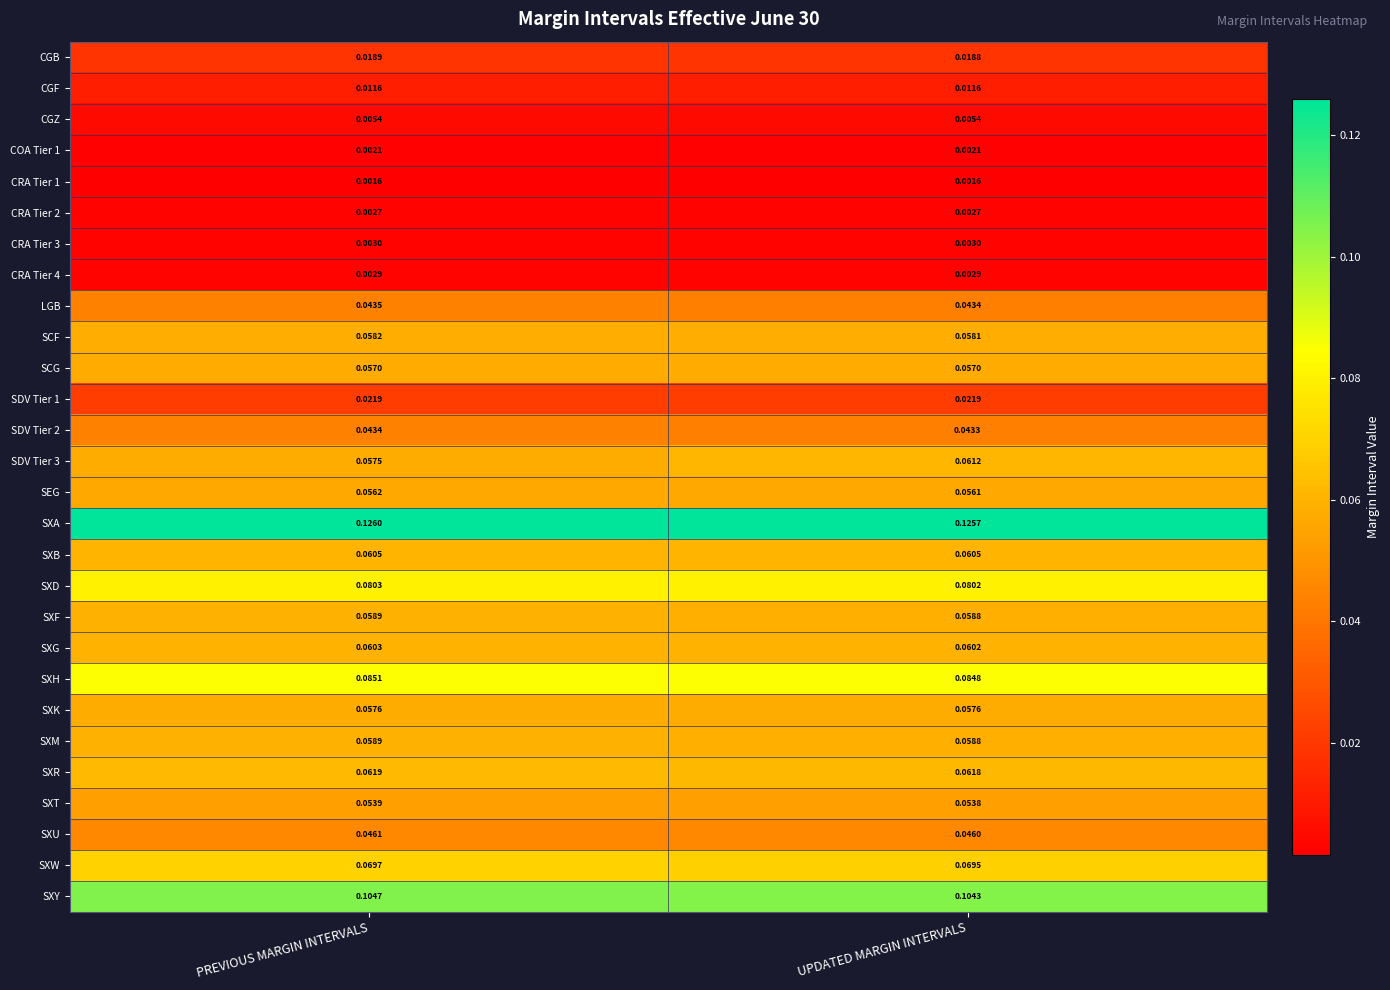

At which category is the sum across all series the highest?

UPDATED MARGIN INTERVALS